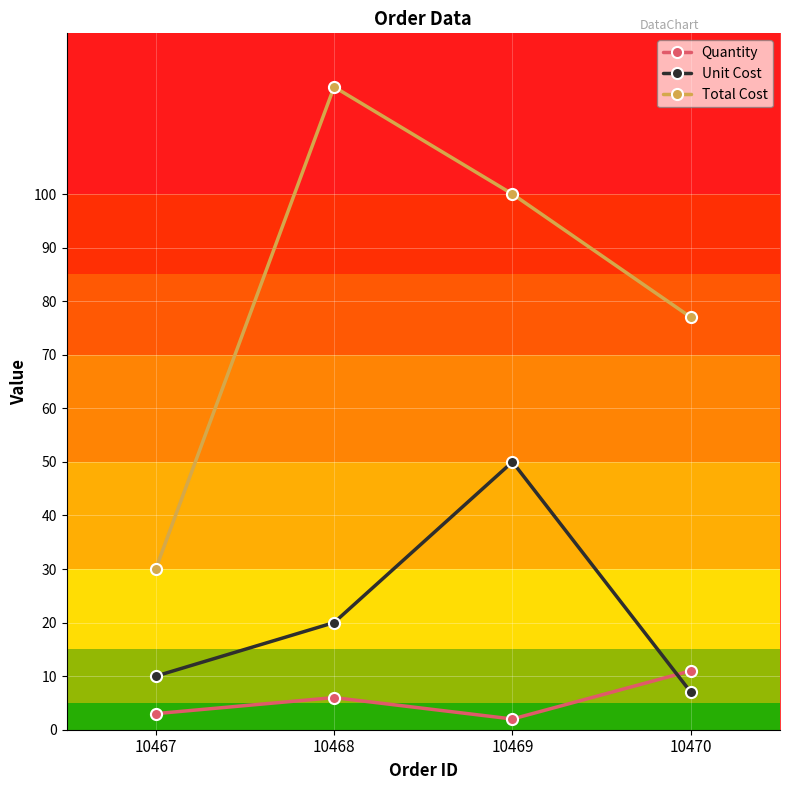

True or false: Total Cost and Quantity intersect in this chart.

False